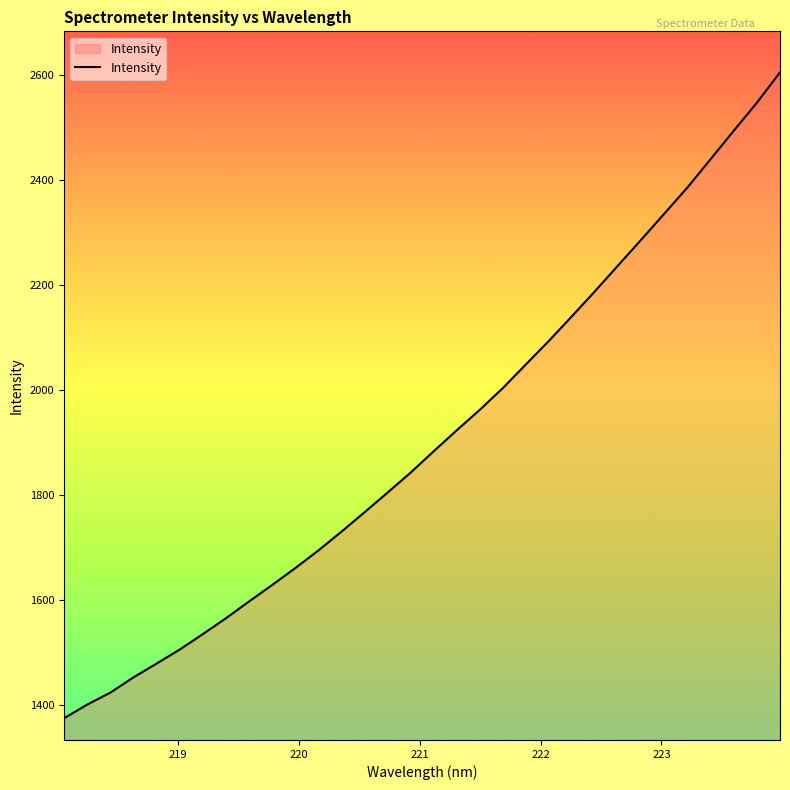

Does the chart display data point markers on the line(s)?

No